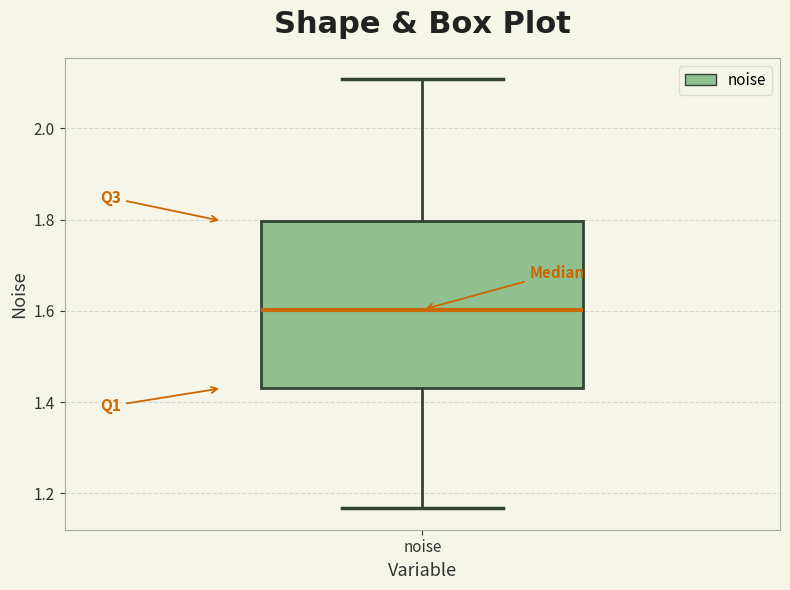

Where is the upper edge of the box for noise on the y-axis? The values are not printed on the chart, so give them approximately, as read against the axis.

1.80